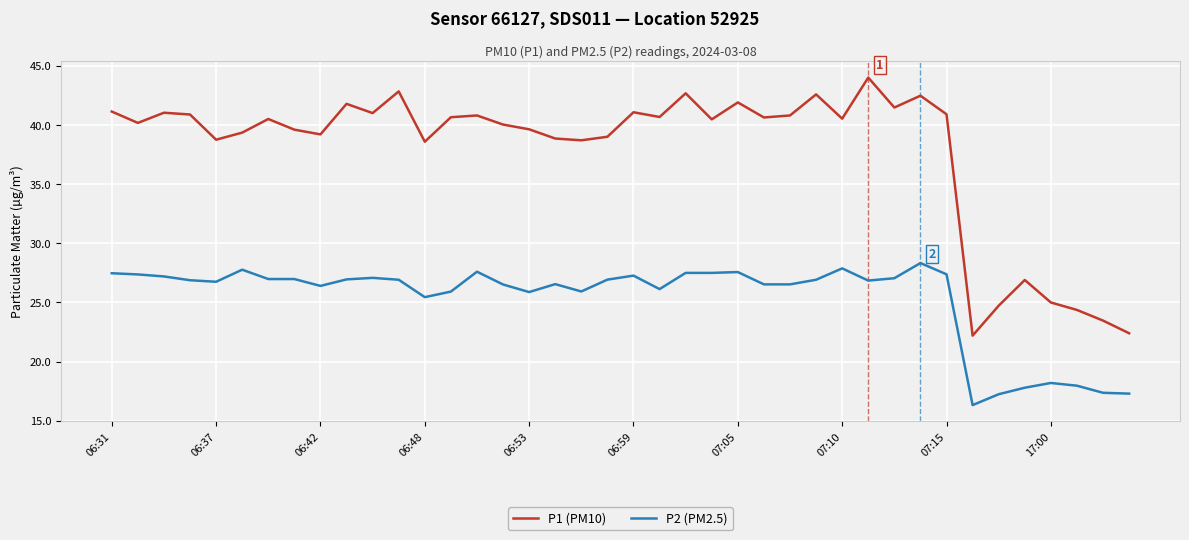

What is the maximum value for P2 (PM2.5)?

28.3